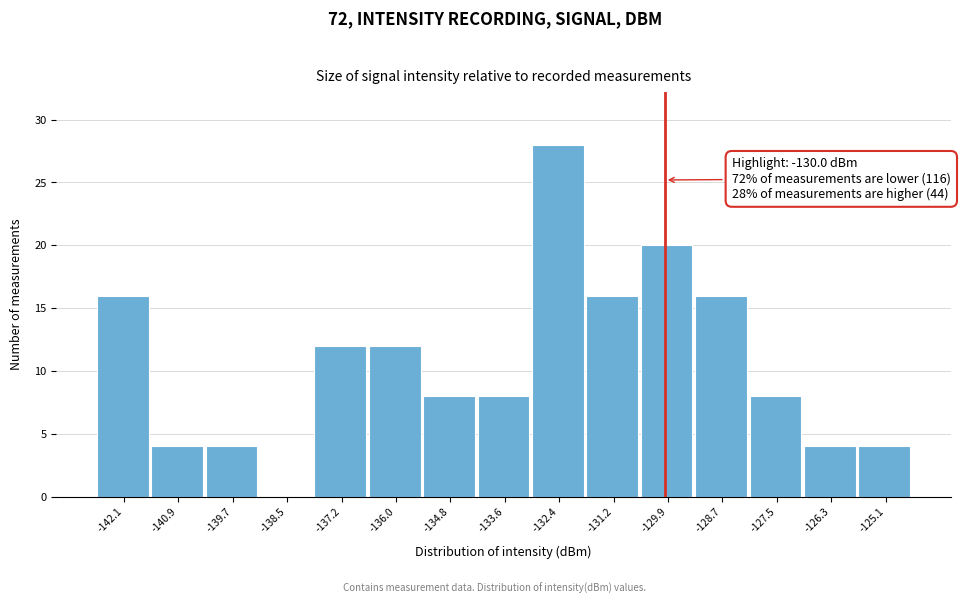

Which range on the x-axis has the tallest bar?

-133.0 to -131.8